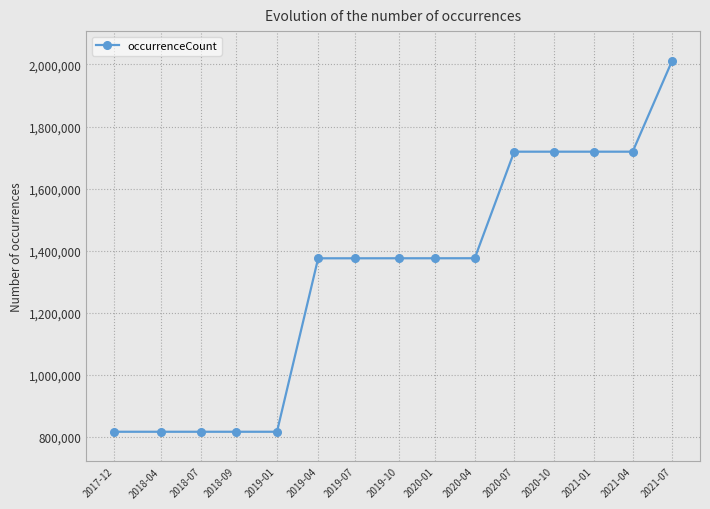

What value does the data have at 2018-07, to the nearest 10?

817270